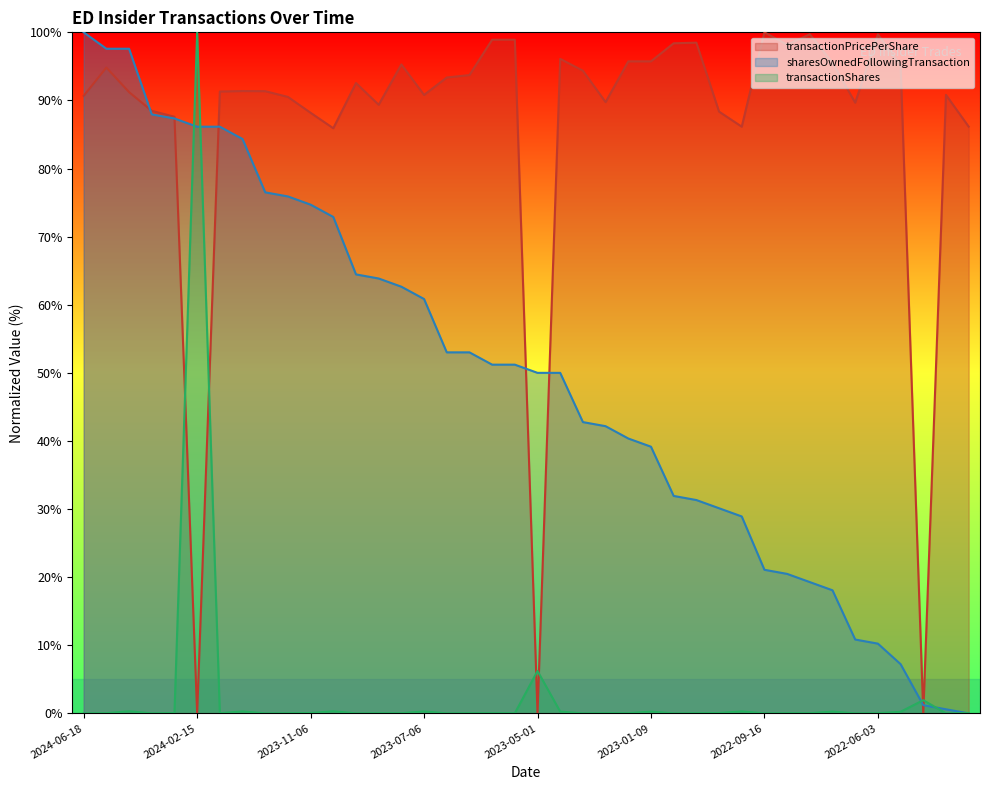

Does the chart display data point markers on the line(s)?

No